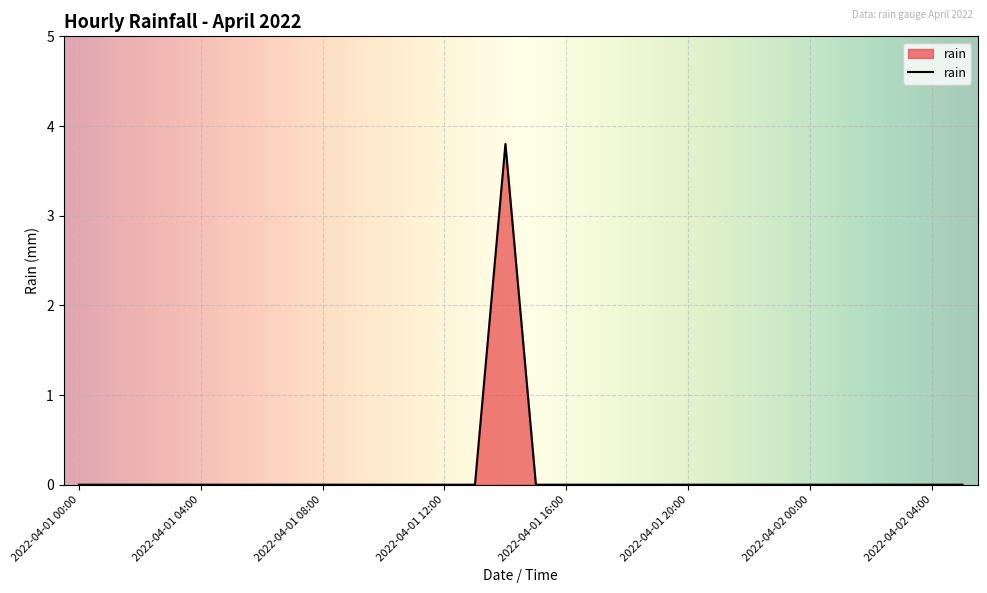

What is the maximum value shown in the chart?

3.8